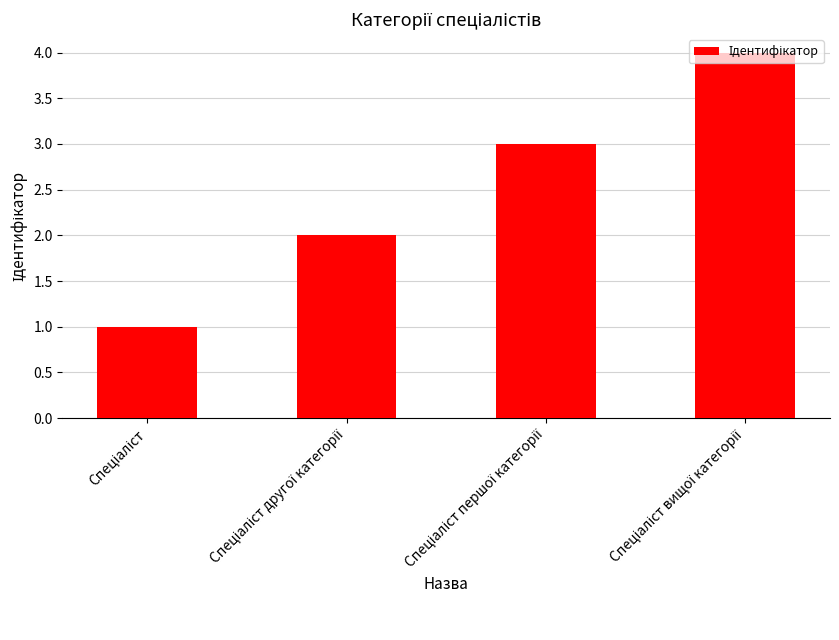

What is the sum of all values?

10